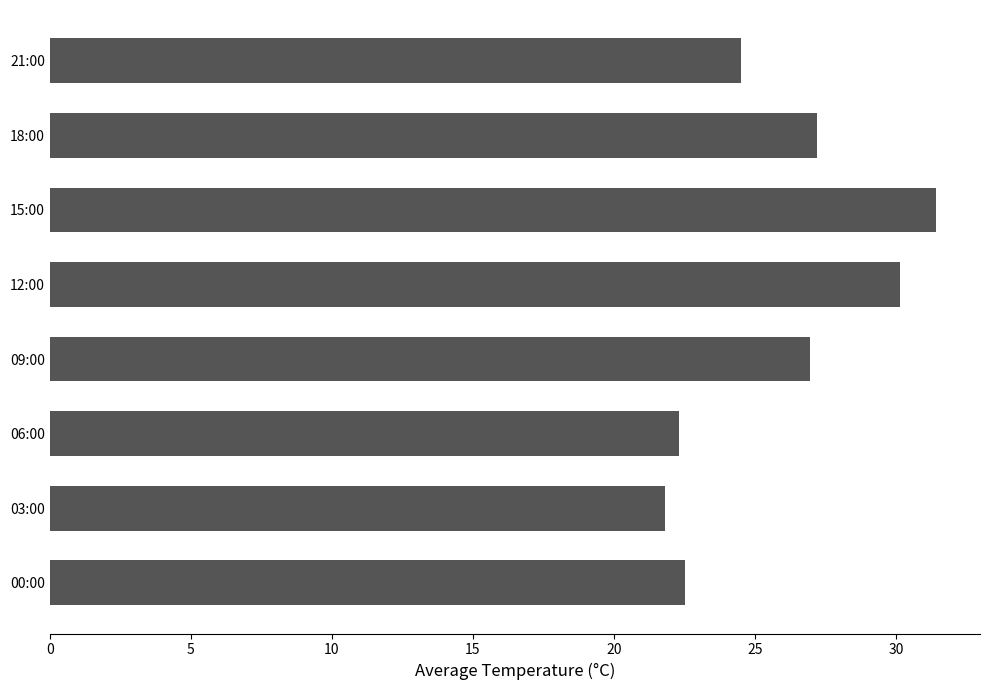

How many values are below 26?

4